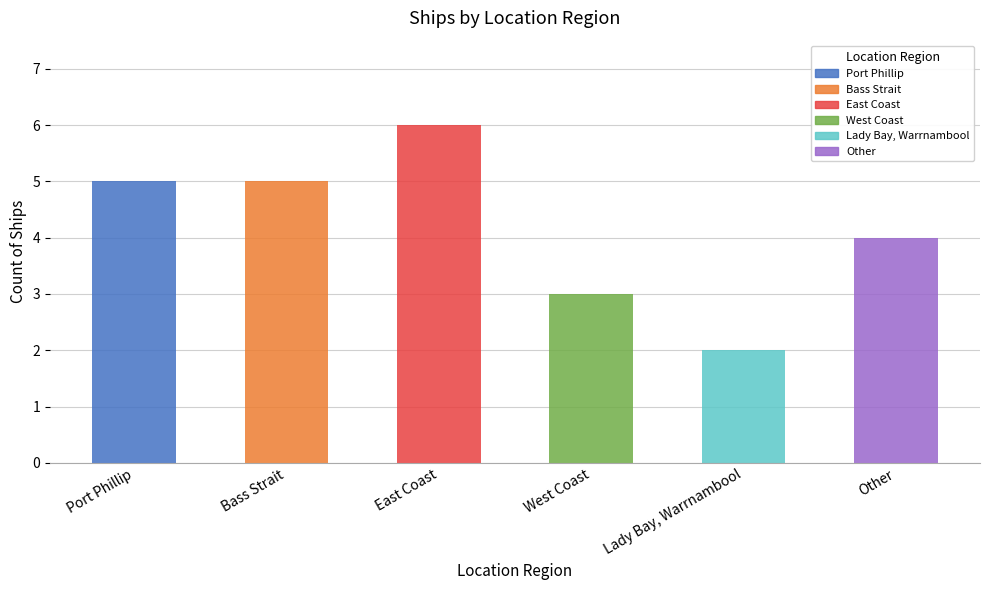

Is it true that the value at East Coast is 6?

True